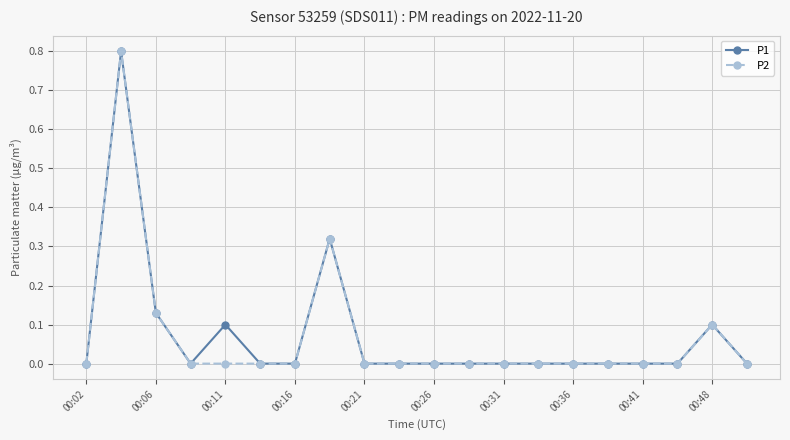

True or false: P1 has more than 0 points higher than both neighbors.

True